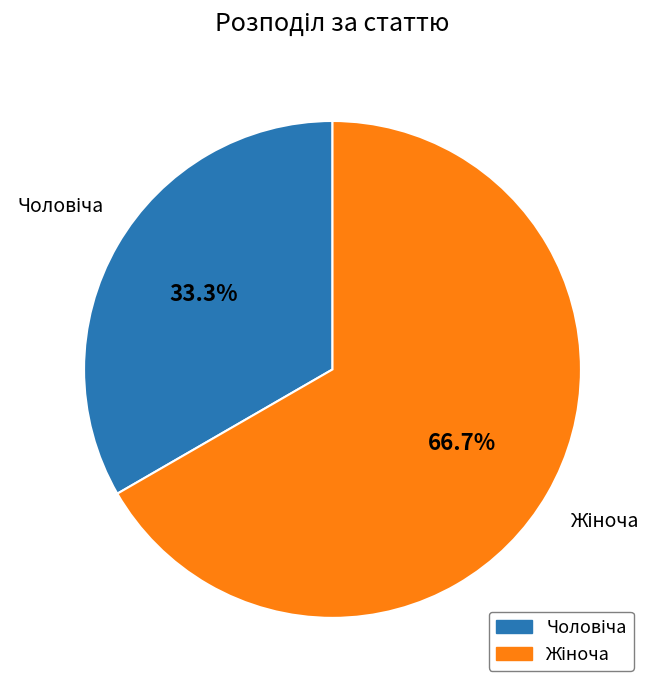

Is there any slice that represents more than half of the pie?

Yes